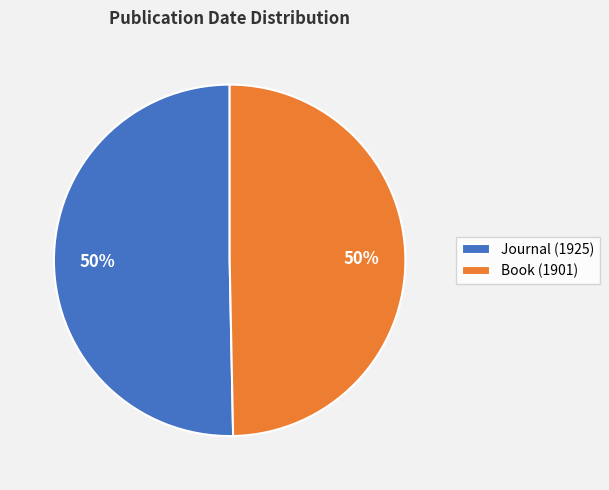

How many segments does this pie chart have?

2